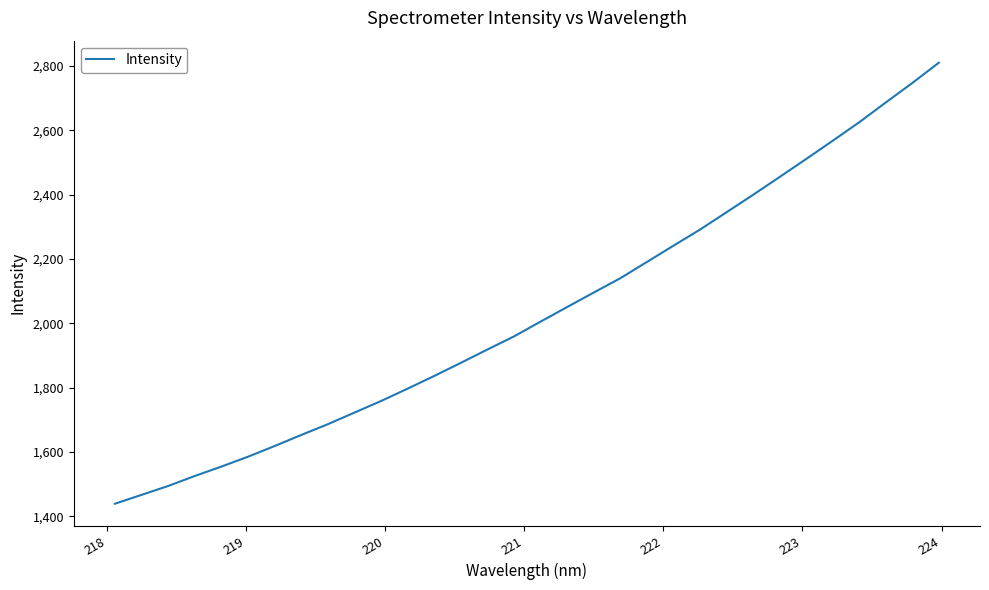

What is the maximum value shown in the chart?

2809.7